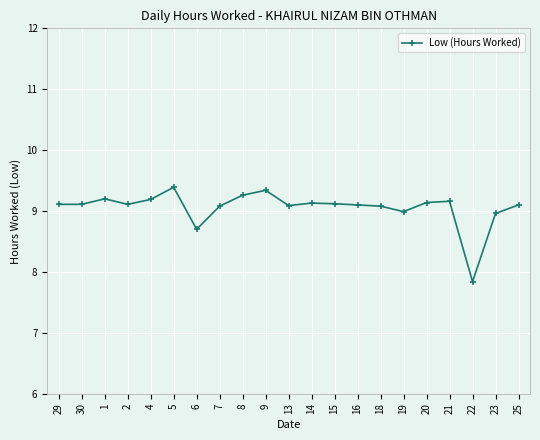

Count the number of categories in the chart.

21